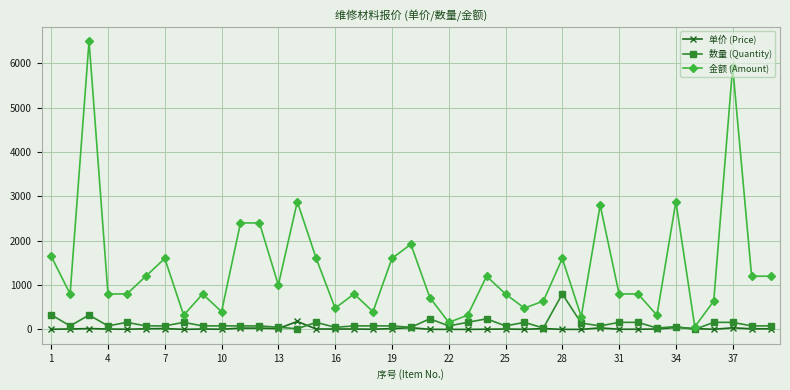

True or false: 数量 (Quantity) and 单价 (Price) intersect in this chart.

True